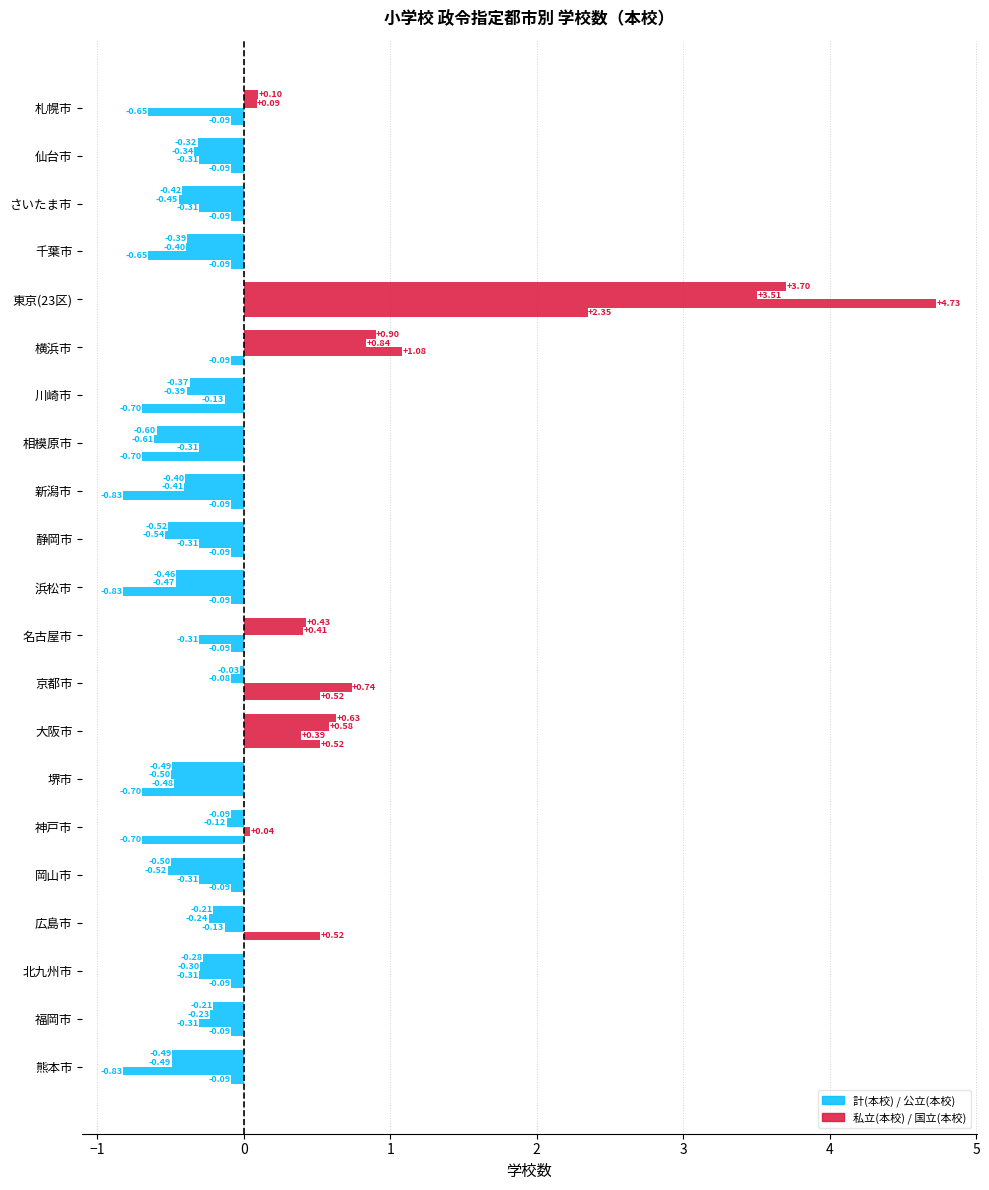

Reading left to right, transcribe all the data shown in this chart.

計(本校): 0.1	-0.3	-0.4	-0.4	3.7	0.9	-0.4	-0.6	-0.4	-0.5	-0.5	0.4	-0.0	0.6	-0.5	-0.1	-0.5	-0.2	-0.3	-0.2	-0.5
公立(本校): 0.1	-0.3	-0.4	-0.4	3.5	0.8	-0.4	-0.6	-0.4	-0.5	-0.5	0.4	-0.1	0.6	-0.5	-0.1	-0.5	-0.2	-0.3	-0.2	-0.5
私立(本校): -0.7	-0.3	-0.3	-0.7	4.7	1.1	-0.1	-0.3	-0.8	-0.3	-0.8	-0.3	0.7	0.4	-0.5	0.0	-0.3	-0.1	-0.3	-0.3	-0.8
国立(本校): -0.1	-0.1	-0.1	-0.1	2.3	-0.1	-0.7	-0.7	-0.1	-0.1	-0.1	-0.1	0.5	0.5	-0.7	-0.7	-0.1	0.5	-0.1	-0.1	-0.1